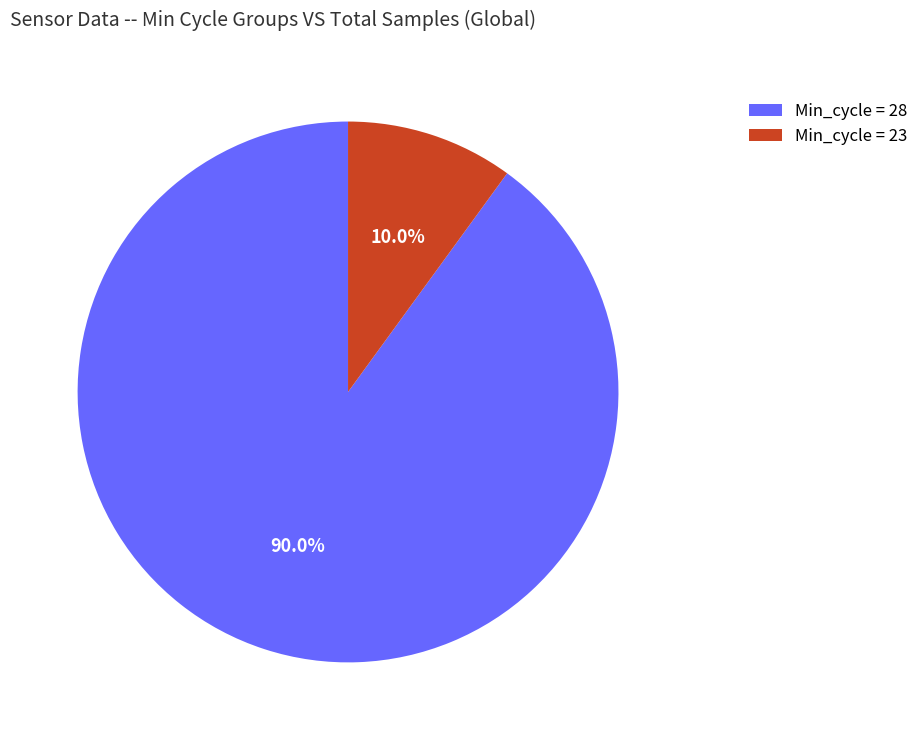

Rank the categories by value from lowest to highest.

Min_cycle = 23, Min_cycle = 28